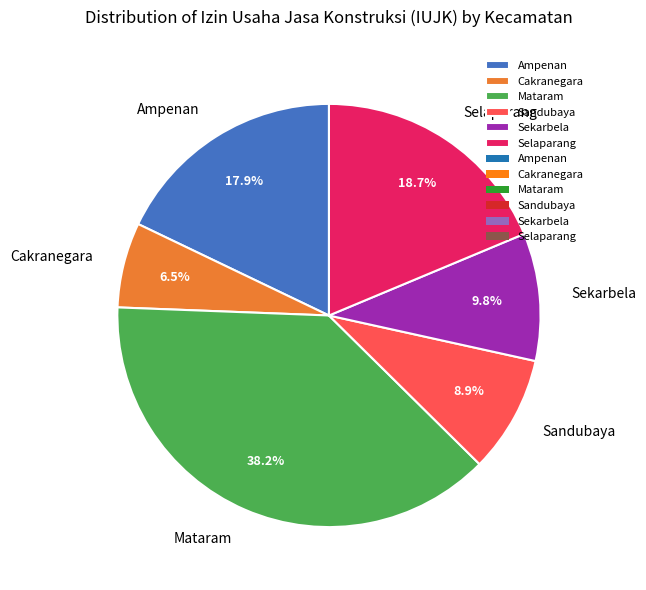

The Sekarbela slice represents 1% of the pie. True or false?

False